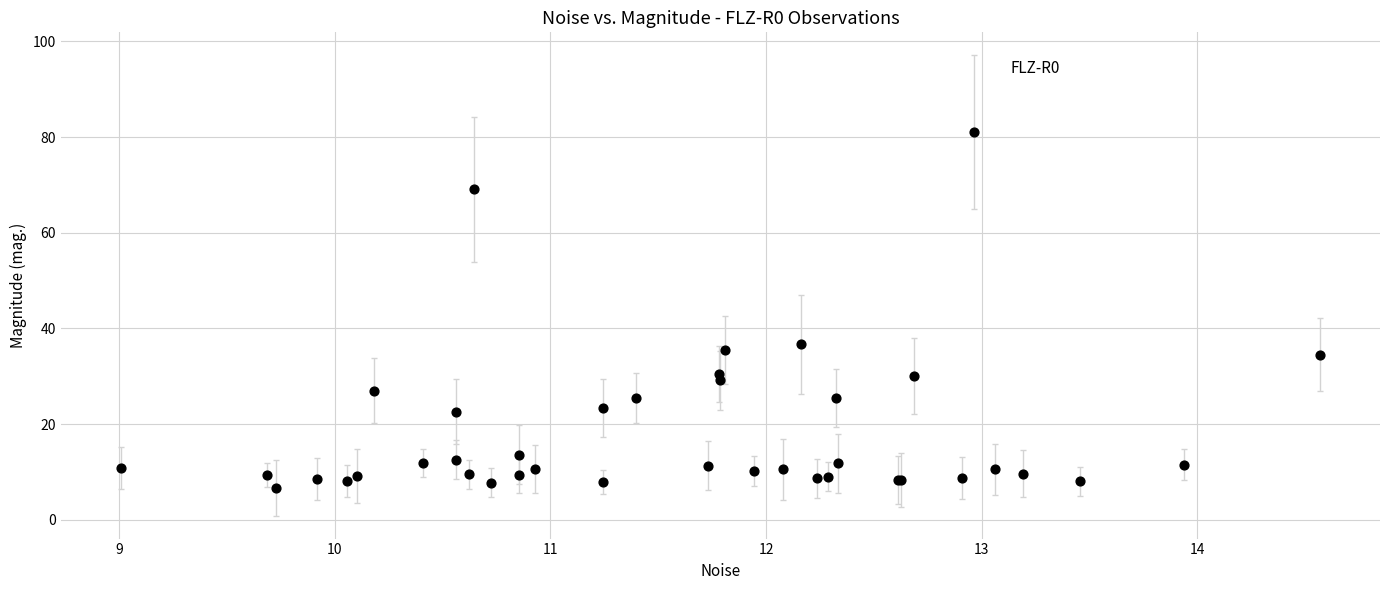

What Y value in the scatter plot is closest to 43?

36.7